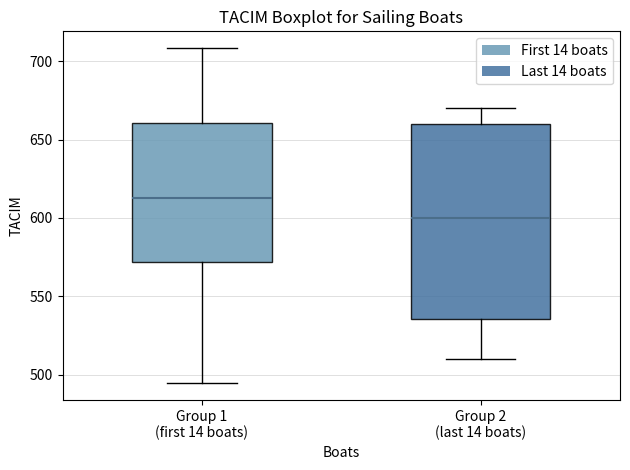

Comparing the boxes themselves (not the whiskers), which one is the tallest?

Group 2 (last 14 boats)